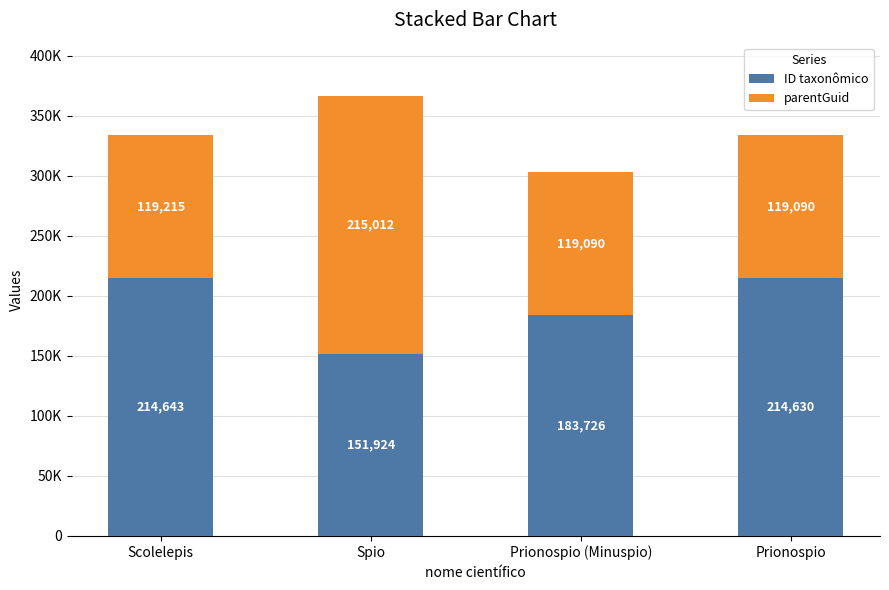

What are all the series names shown in the legend?

ID taxonômico, parentGuid